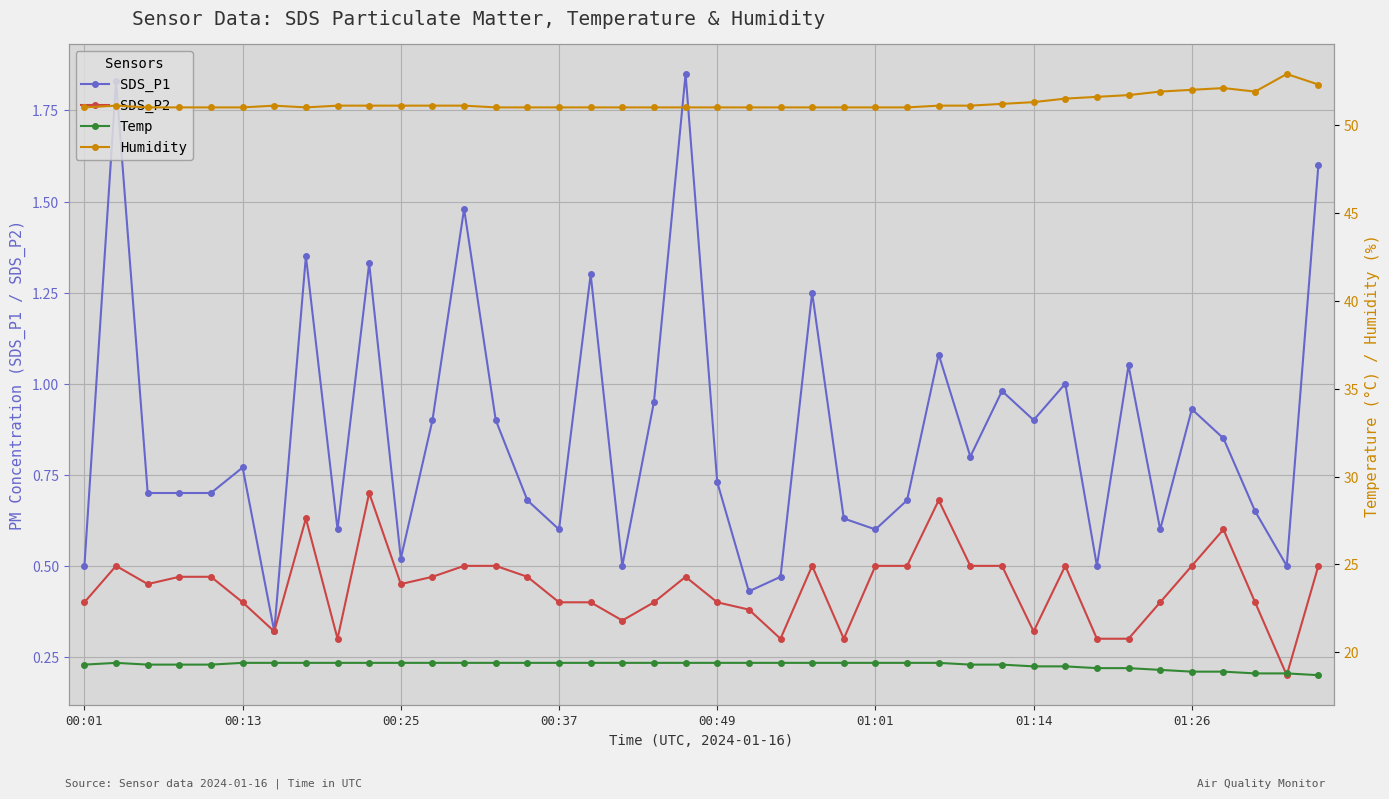

At which category does the chart reach its minimum across all series?

38